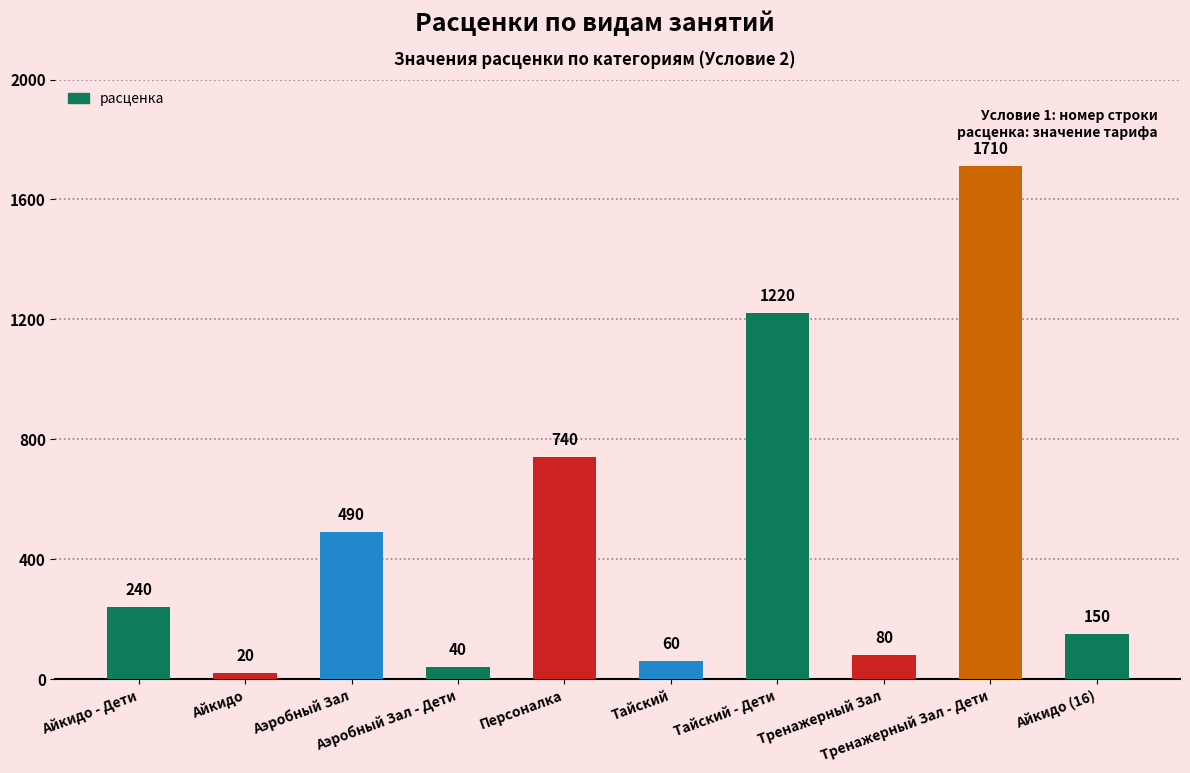

List the labels in order of value, smallest first.

Айкидо, Аэробный Зал - Дети, Тайский, Тренажерный Зал, Айкидо (16), Айкидо - Дети, Аэробный Зал, Персоналка, Тайский - Дети, Тренажерный Зал - Дети